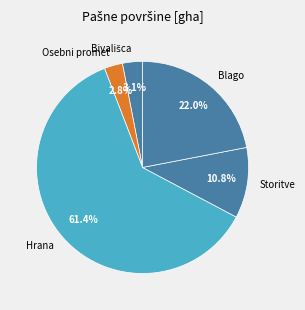

Which slice is the largest?

Hrana